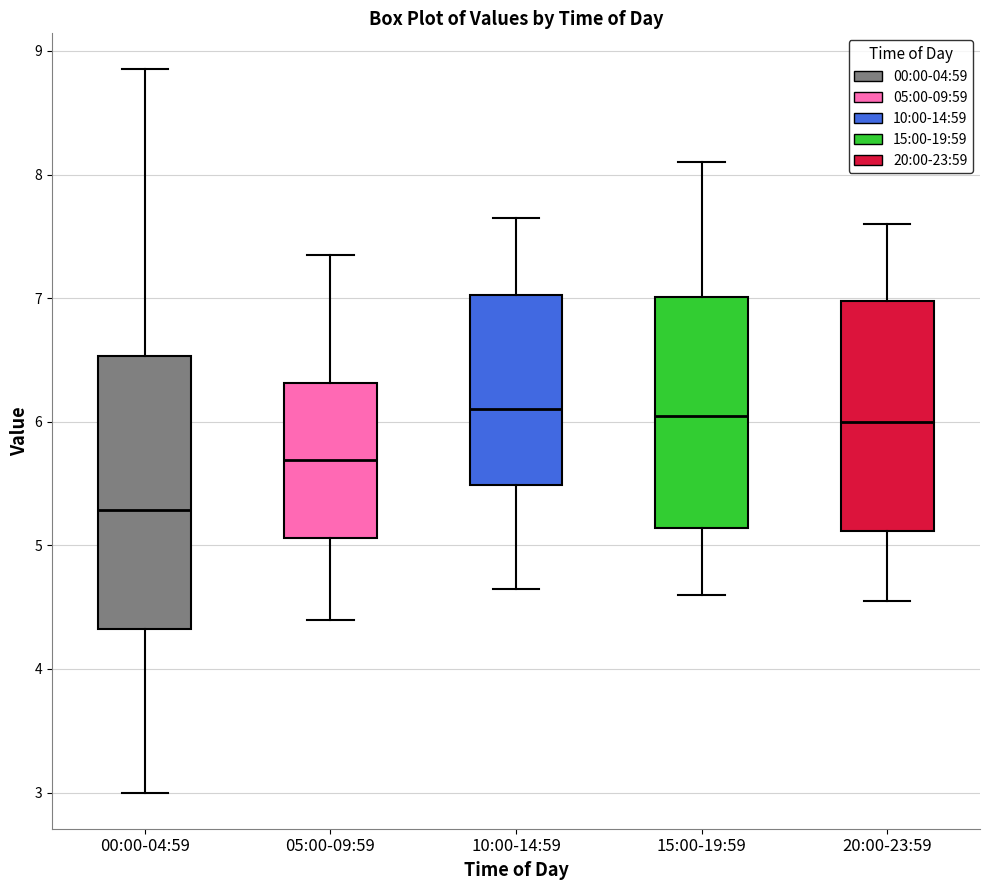

Reading left to right, transcribe this box plot: for each box, give where its median line is, the range the box spans, and where its two whiskers end, as read against the y-axis. The values are not printed on the chart, so give them approximately, as read against the axis.

00:00-04:59: median 5.3, box 4.3 to 6.5, whiskers 3.0 to 8.9
05:00-09:59: median 5.7, box 5.1 to 6.3, whiskers 4.4 to 7.4
10:00-14:59: median 6.1, box 5.5 to 7.0, whiskers 4.7 to 7.7
15:00-19:59: median 6.1, box 5.1 to 7.0, whiskers 4.6 to 8.1
20:00-23:59: median 6.0, box 5.1 to 7.0, whiskers 4.6 to 7.6